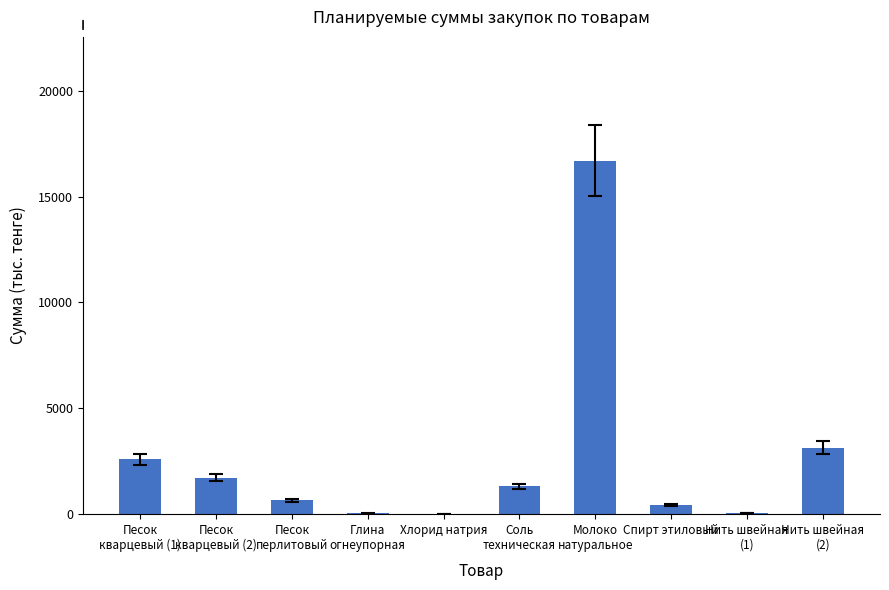

What is the approximate value at Молоко
натуральное?

16700.2